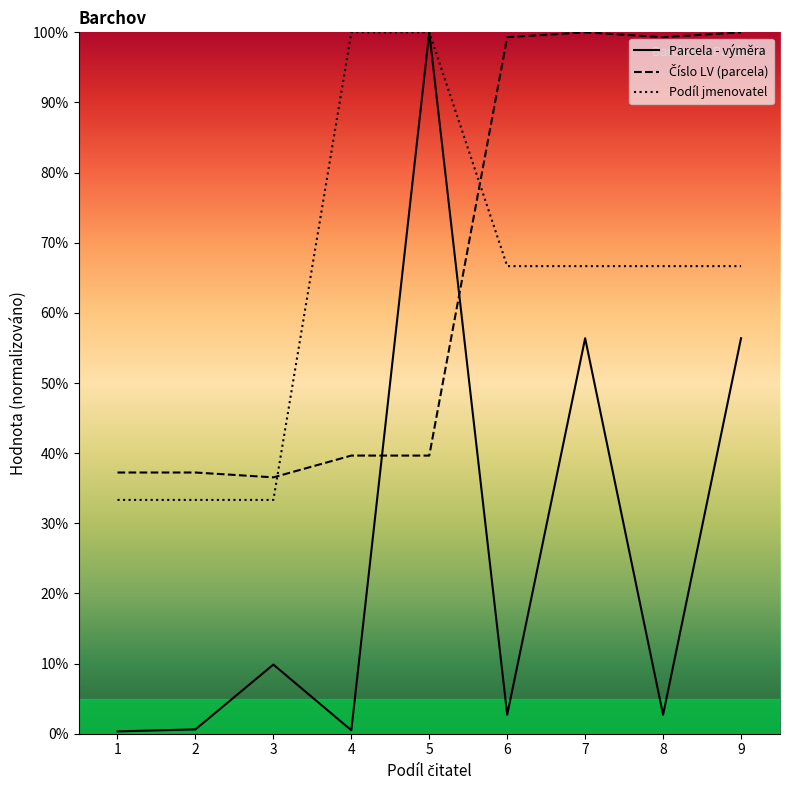

What is the approximate value of Podíl jmenovatel at 1?

33.3